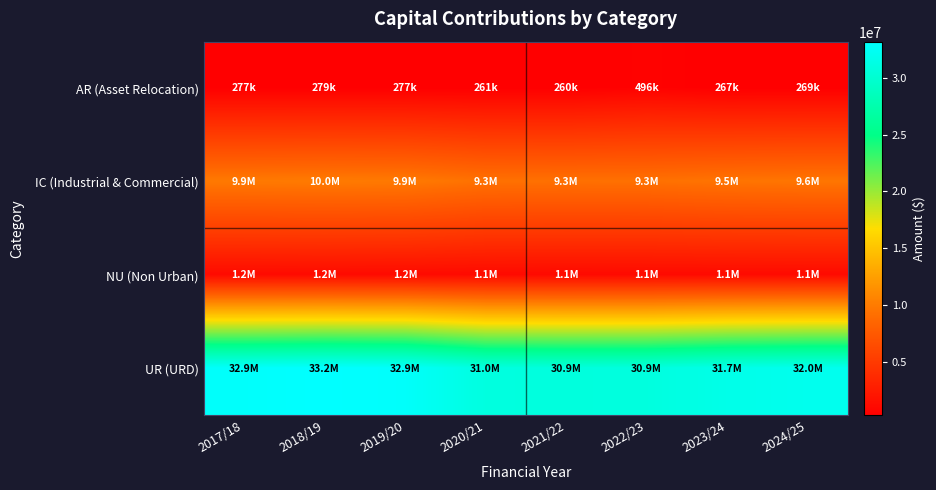

Rank the series at 2020/21 from highest to lowest value.

UR (URD), IC (Industrial & Commercial), NU (Non Urban), AR (Asset Relocation)